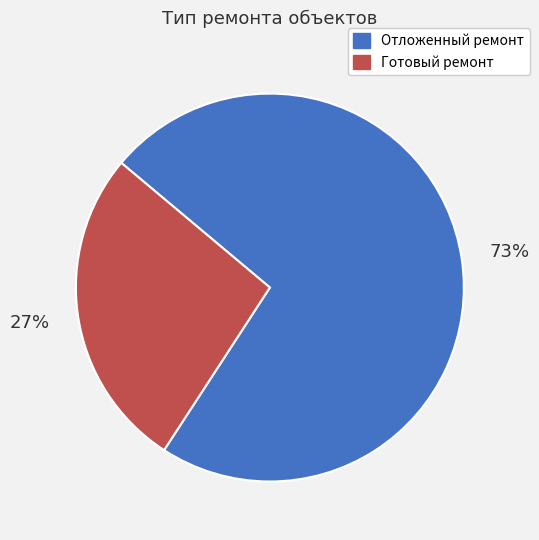

Is there any slice that represents more than half of the pie?

Yes